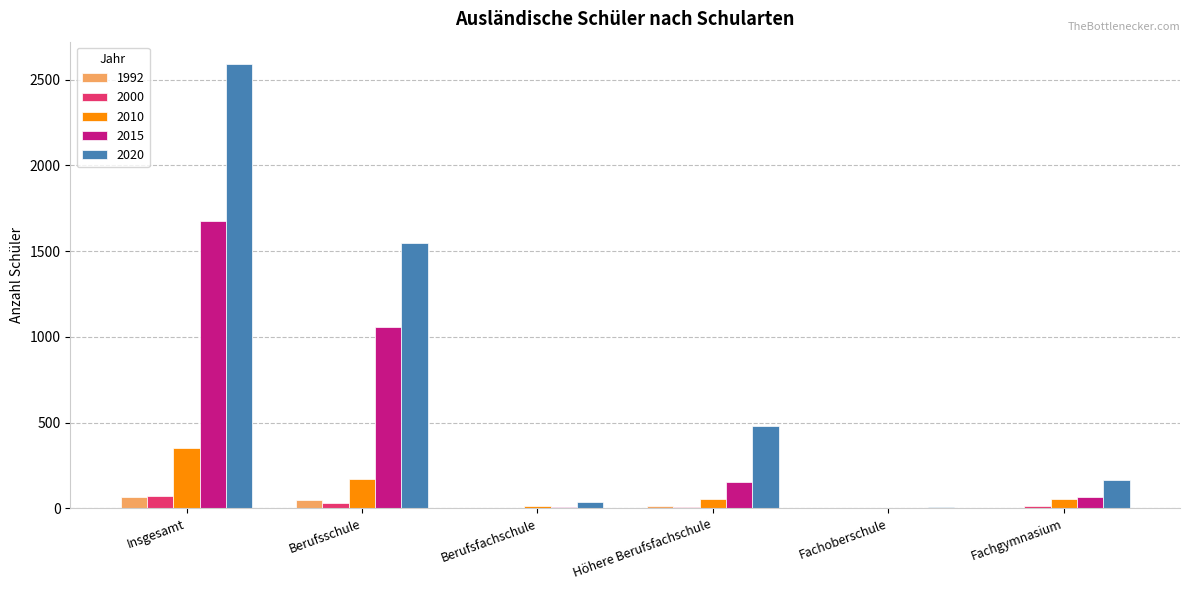

True or false: 2015 has a value of 63 at Fachgymnasium.

True